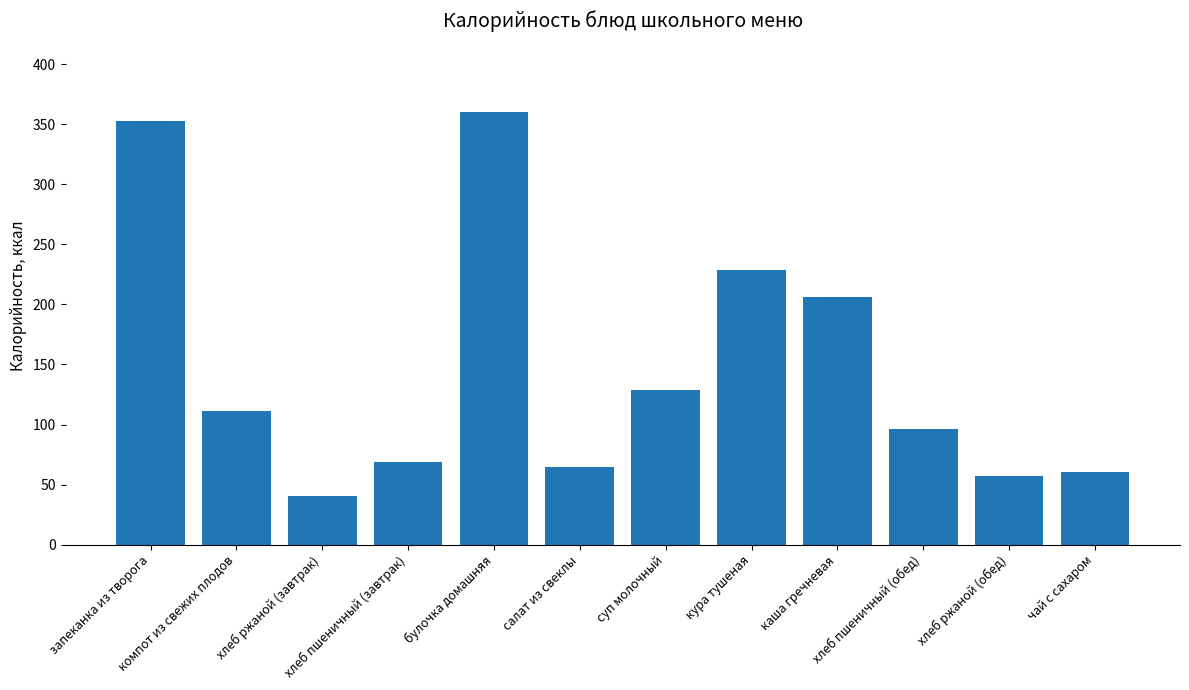

Where is the data nearest to the value 200?

каша гречневая